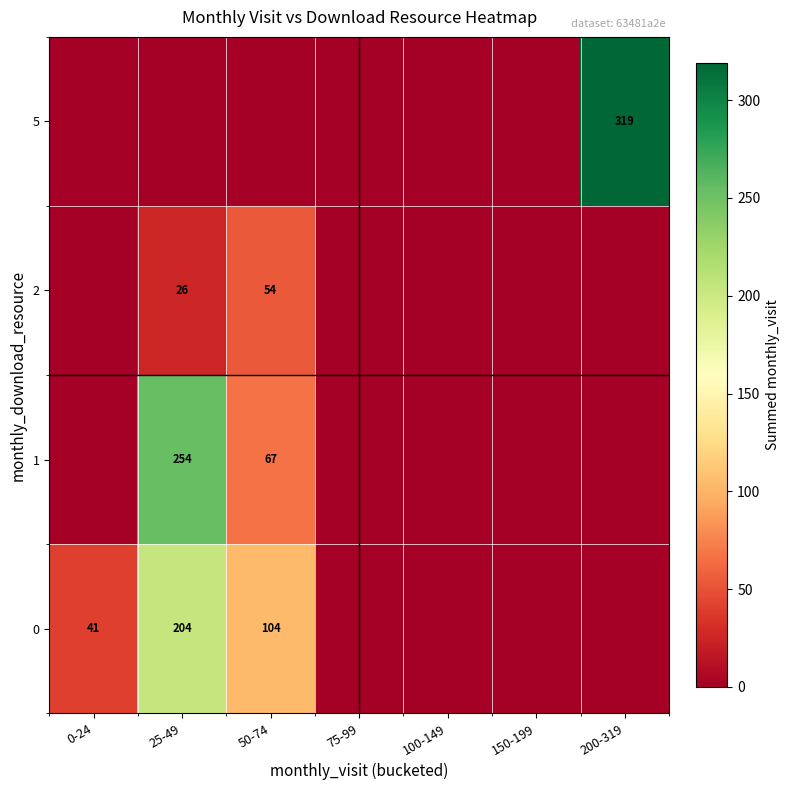

Which series has the largest total across all categories?

row_0